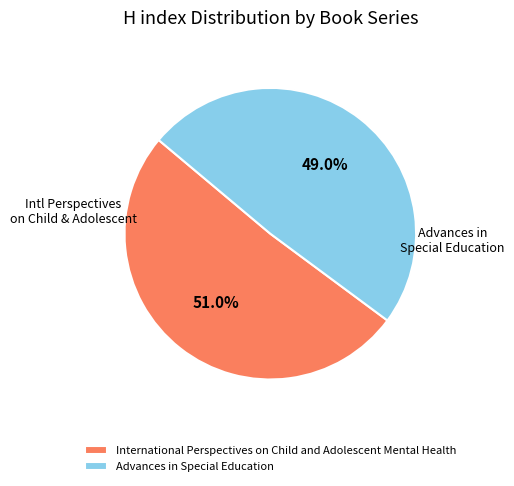

Is it true that Advances in Special Education is 49% of the pie?

True